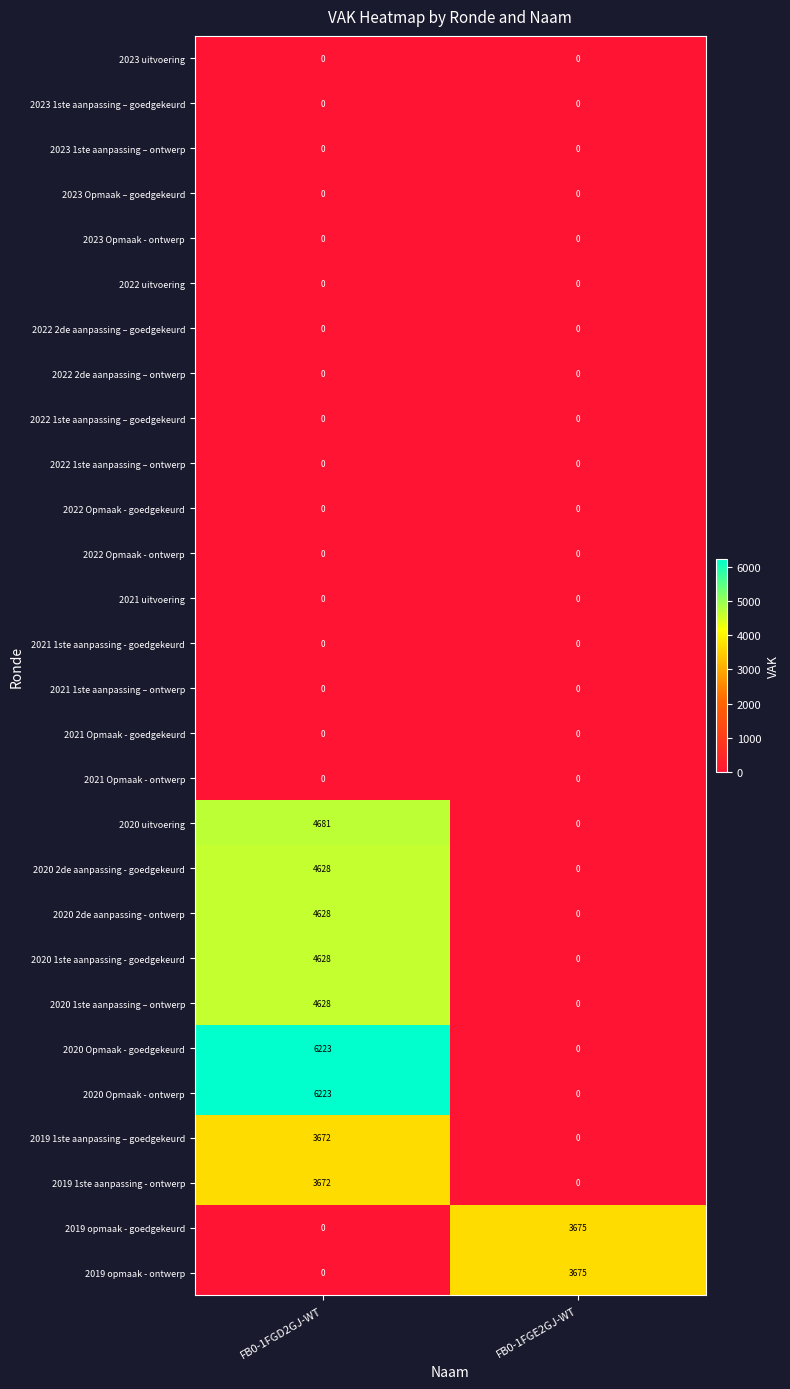

Count the number of categories in the chart.

2